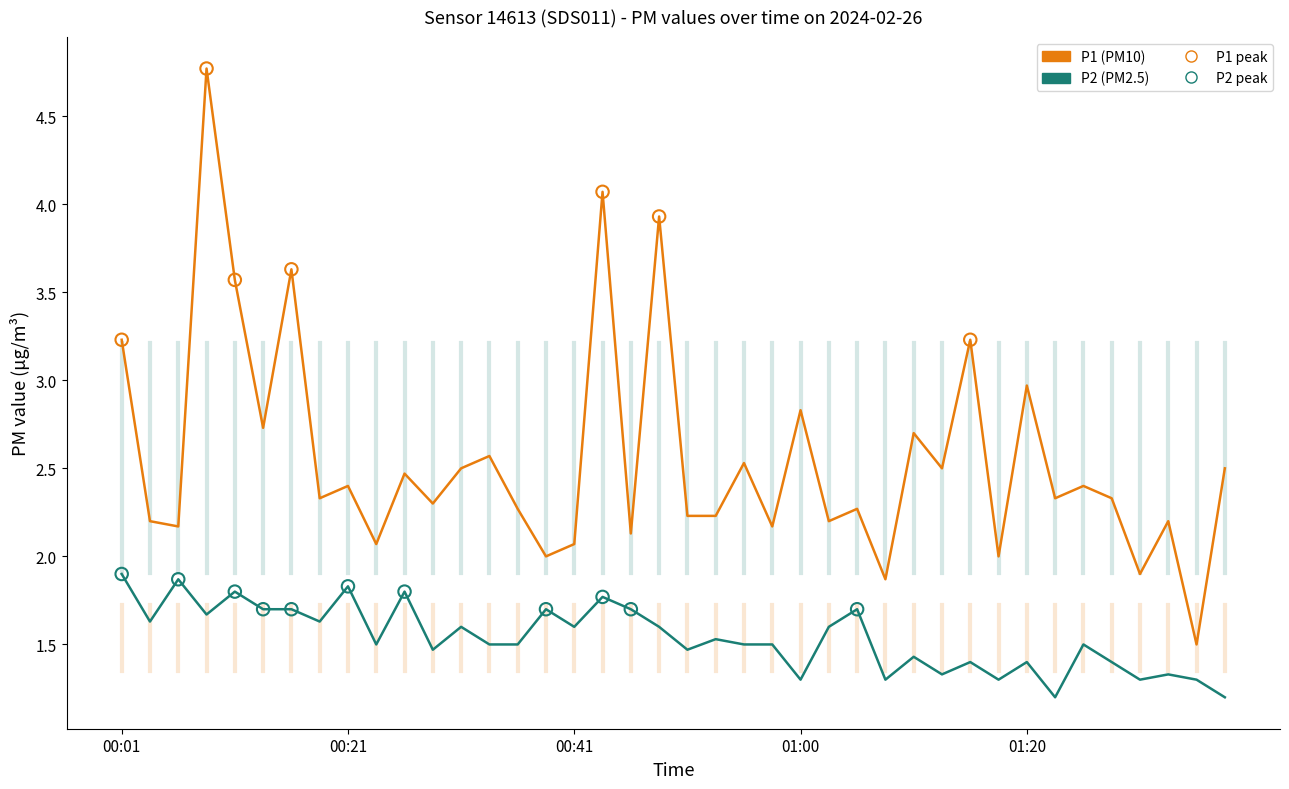

Which series has the largest total across all categories?

P1 (PM10)